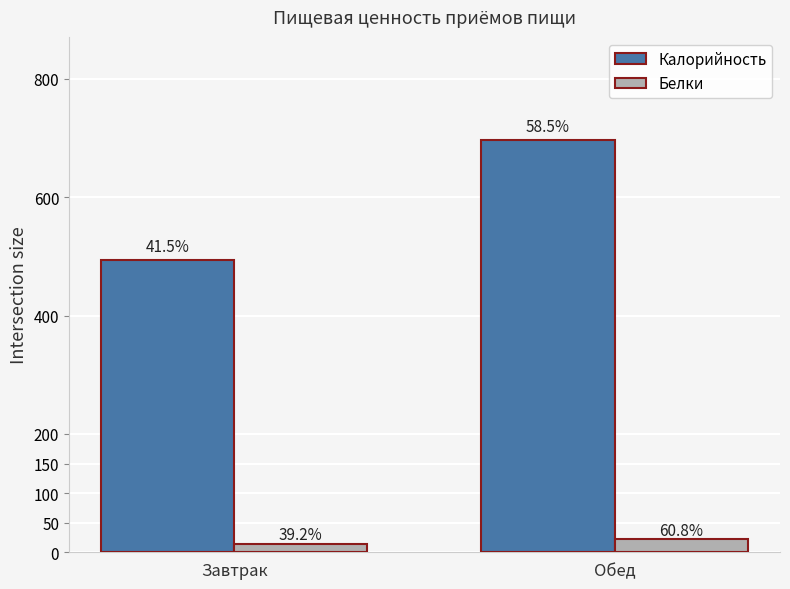

What are all the series names shown in the legend?

Калорийность, Белки